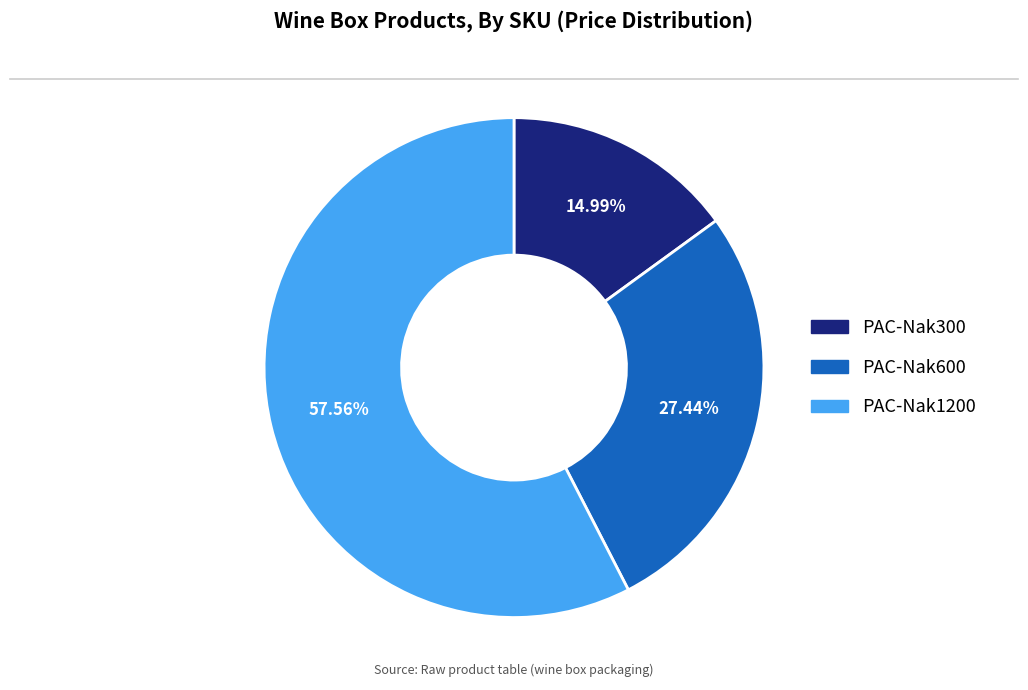

Combined, what portion of the pie is PAC-Nak1200 and PAC-Nak600?

85.0%